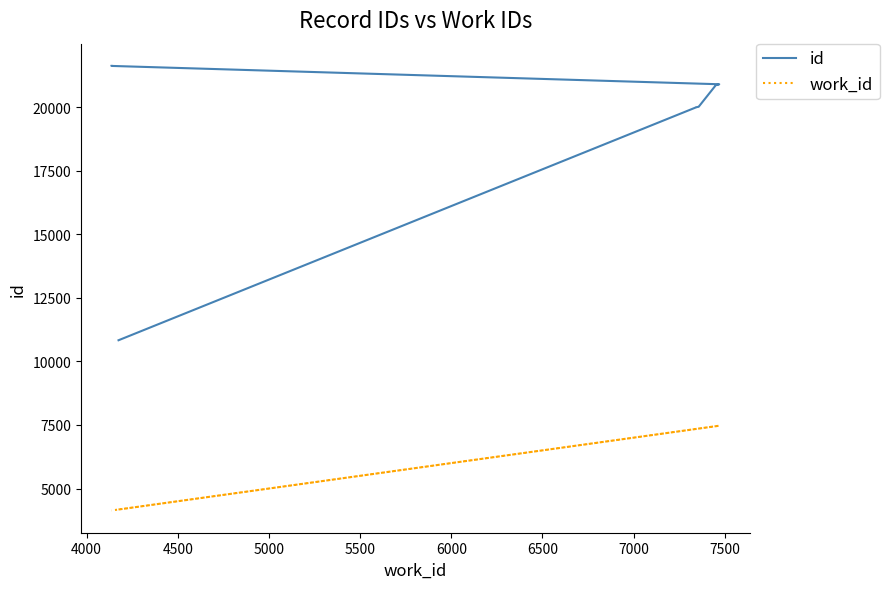

What is the difference between the highest and lowest values at 4000?

12651